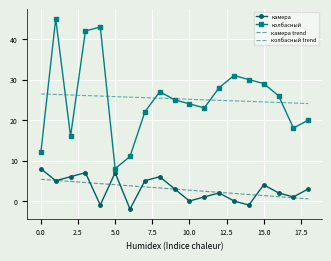

What is the minimum value shown in the chart?

-2.0